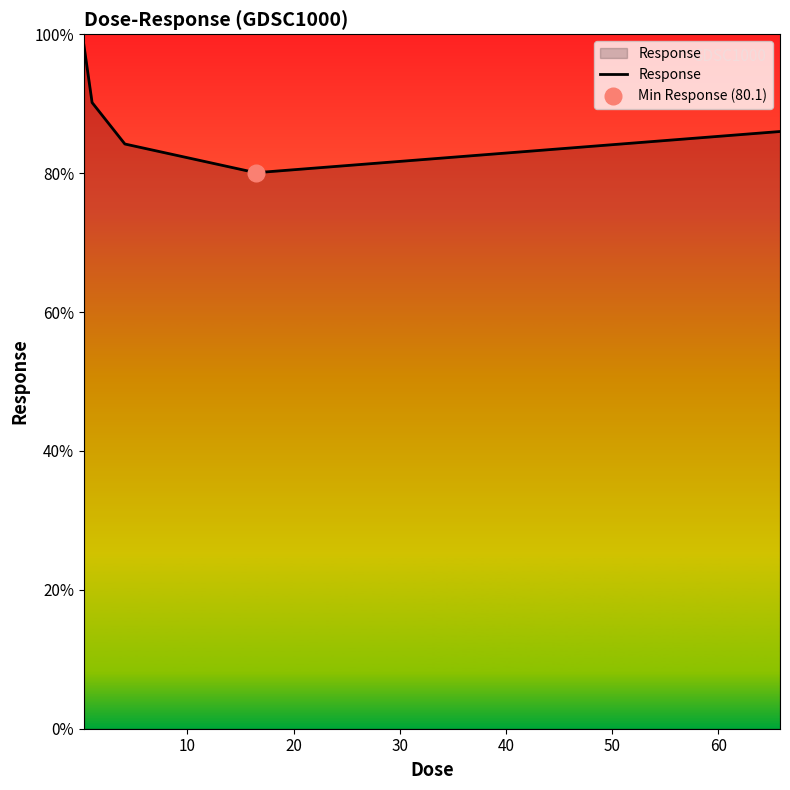

What is the highest value of the Response series?

98.4